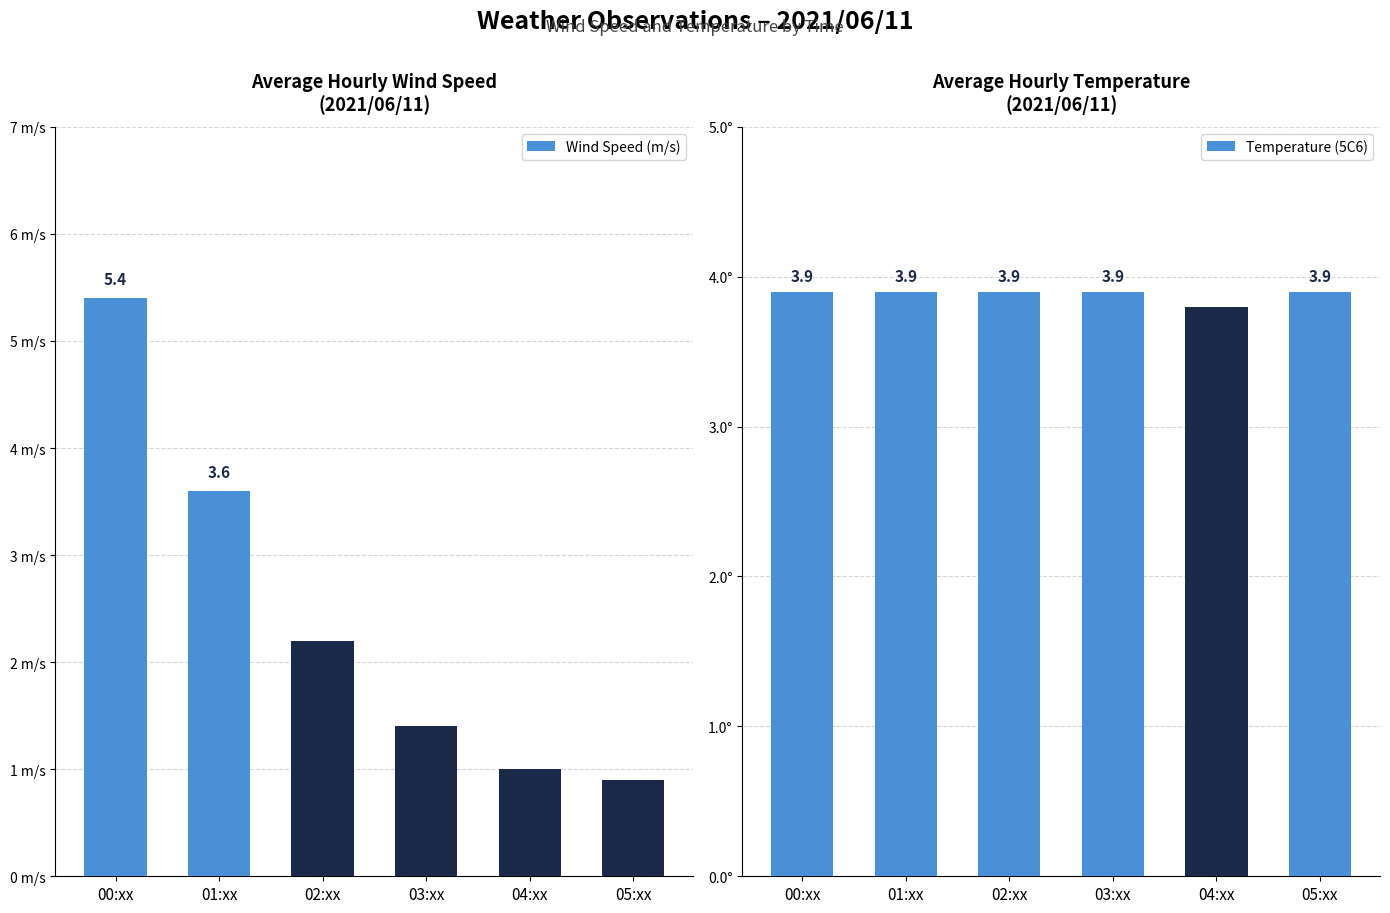

The value of Wind Speed (m/s) at 00:xx is 5.4. True or false?

True